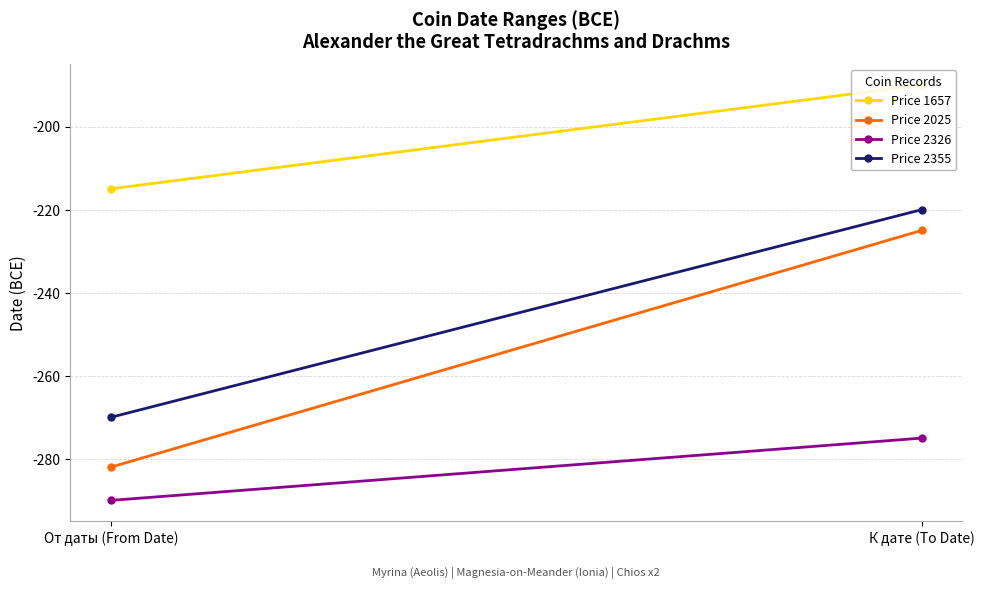

True or false: Price 2025 has a value of -145 at К дате (To Date).

False